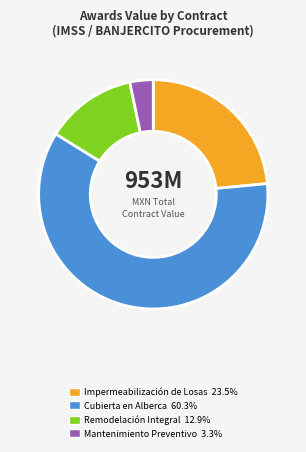

Is there any slice that represents more than half of the pie?

Yes